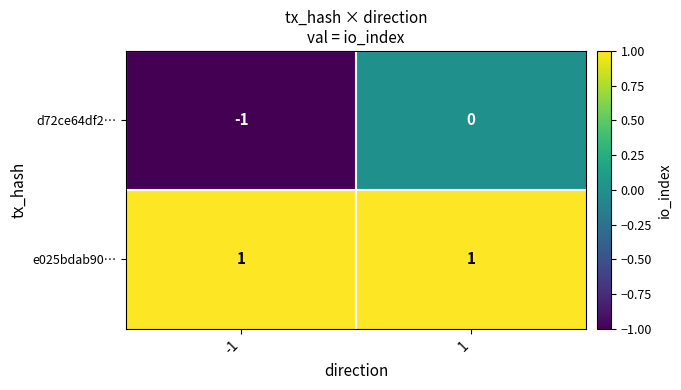

Is the value of d72ce64df2… at -1 greater than the value of e025bdab90… at -1?

No